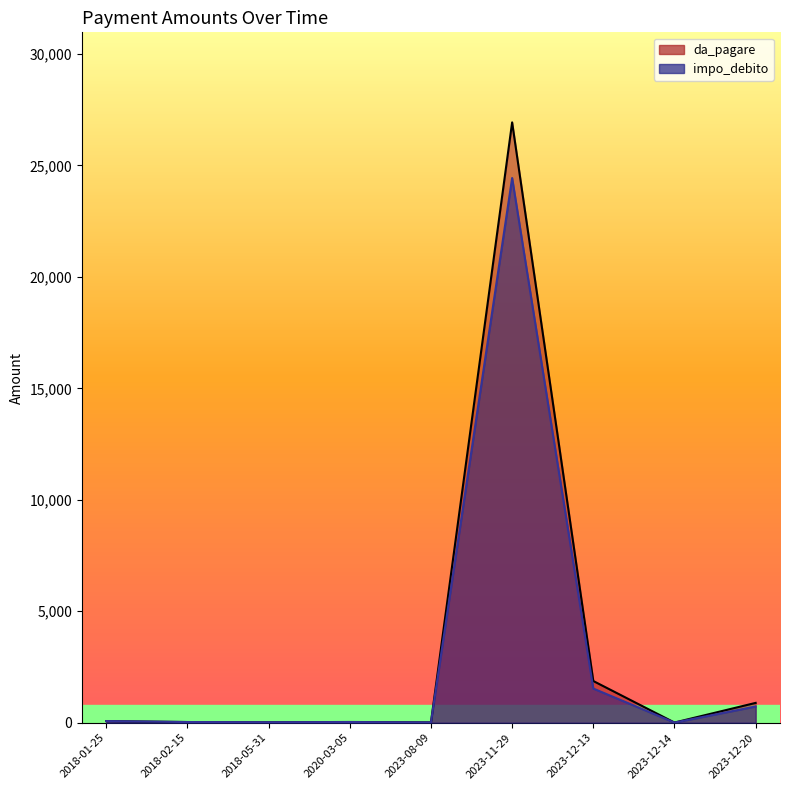

At which label does da_pagare reach its minimum?

2020-03-05